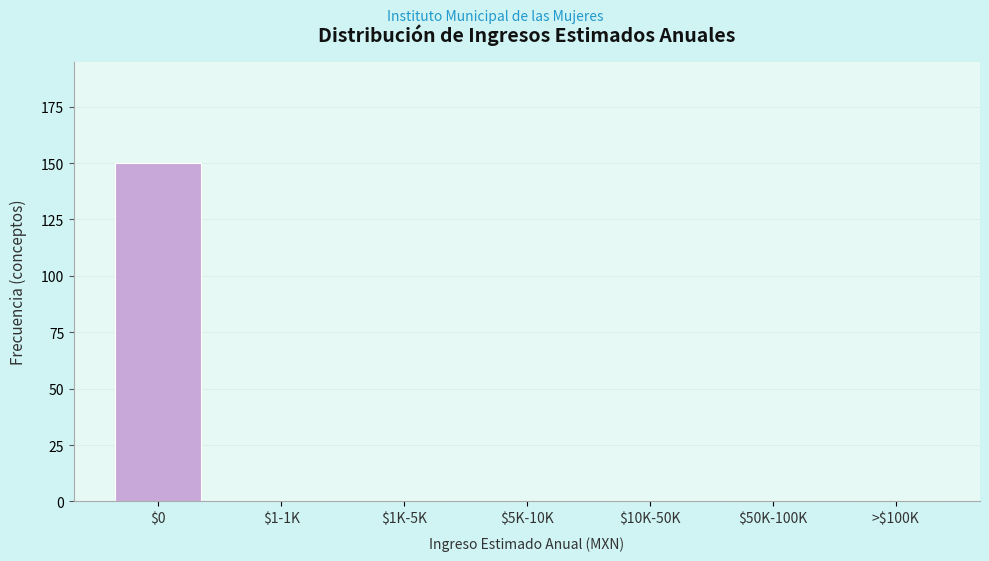

At which category does the chart reach its peak across all series?

$0